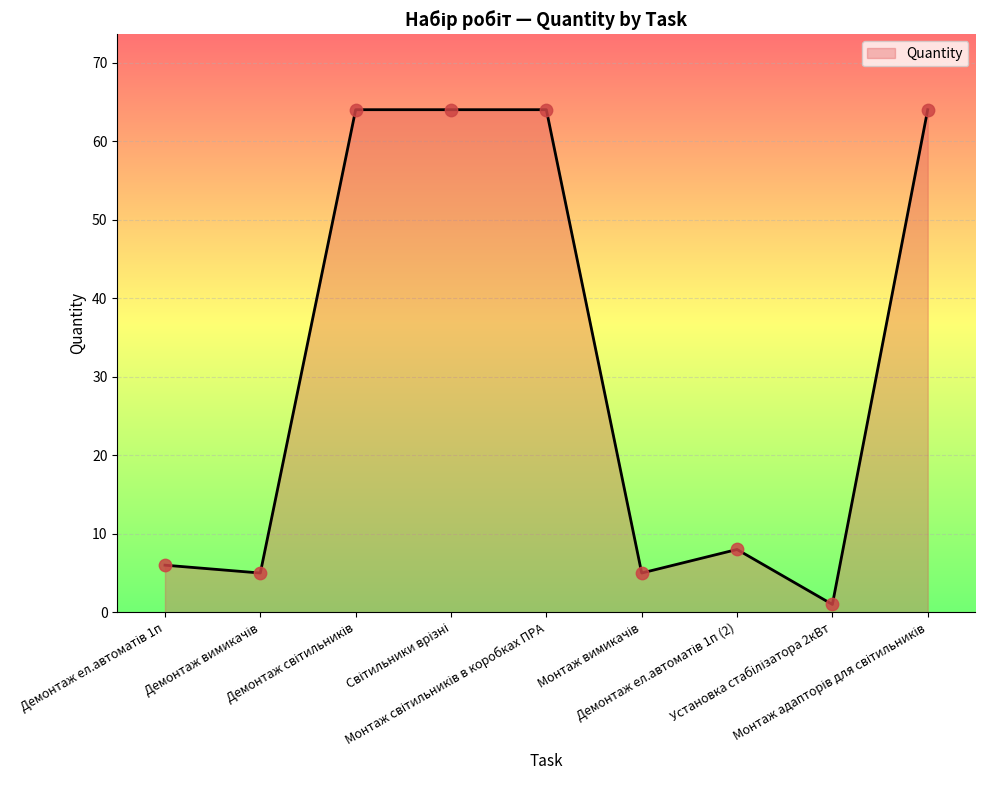

What is the maximum value shown in the chart?

64